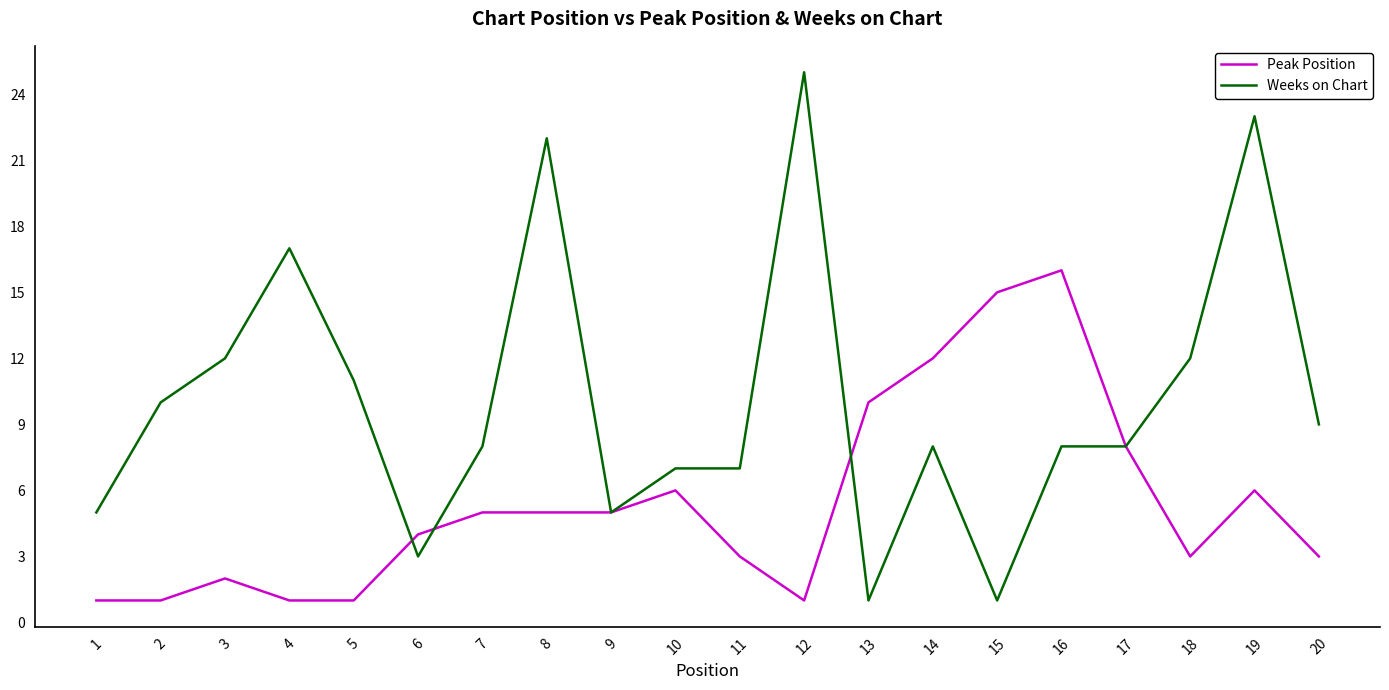

Which label corresponds to the largest value in the chart?

12